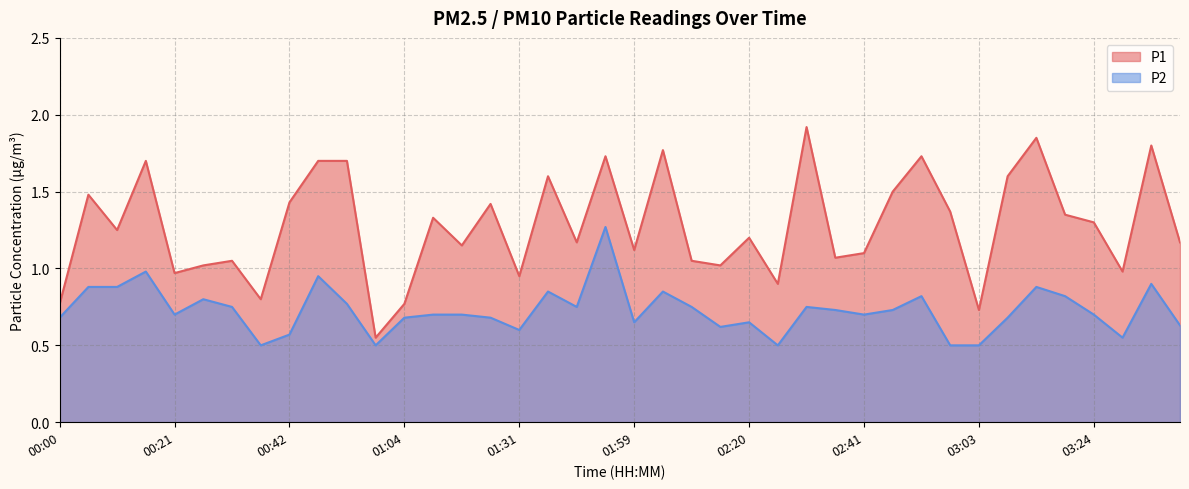

What is the sum of all P2 values?

29.1